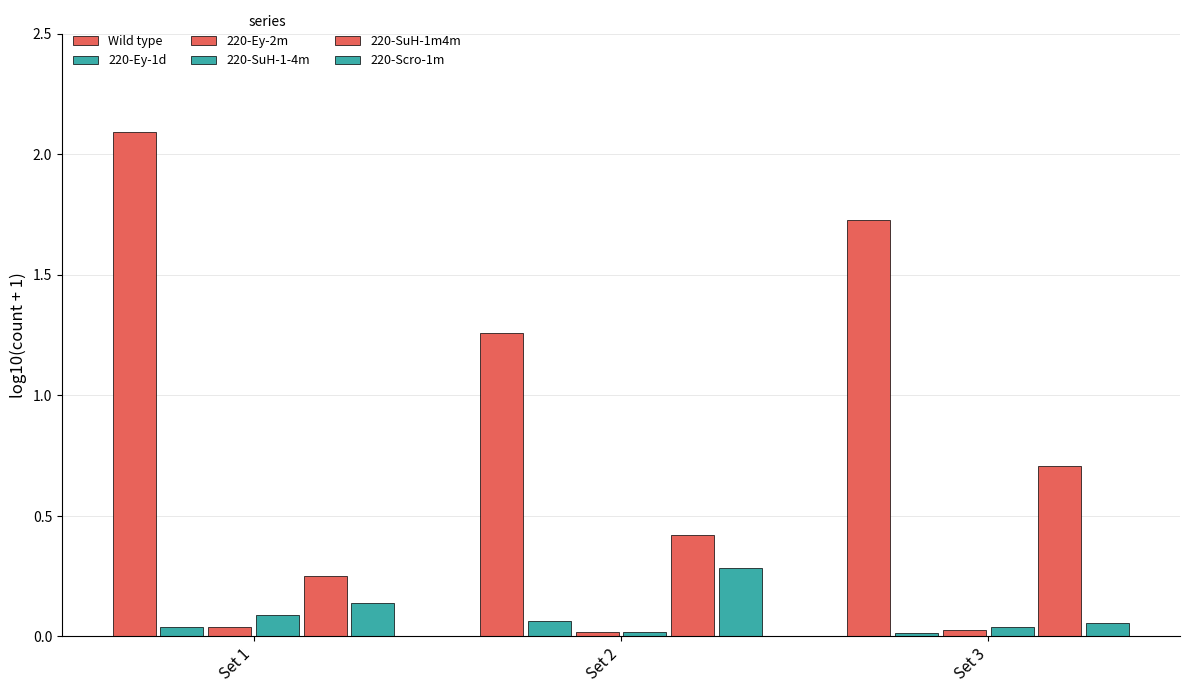

Where is 220-Scro-1m nearest to the value 0?

Set 3